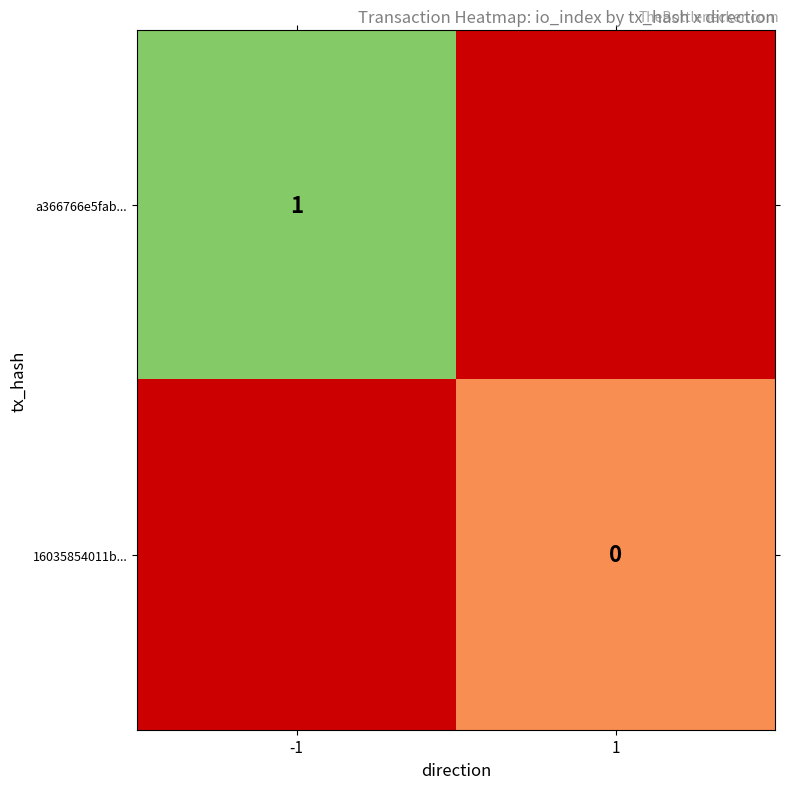

At which label does a366766e5fab... reach its peak?

-1